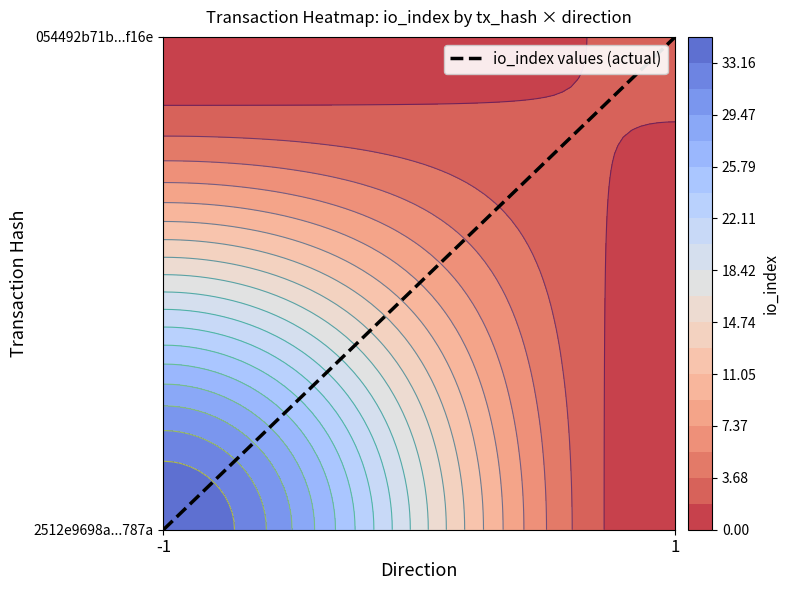

What is the difference between the values at 1 and -1?

1